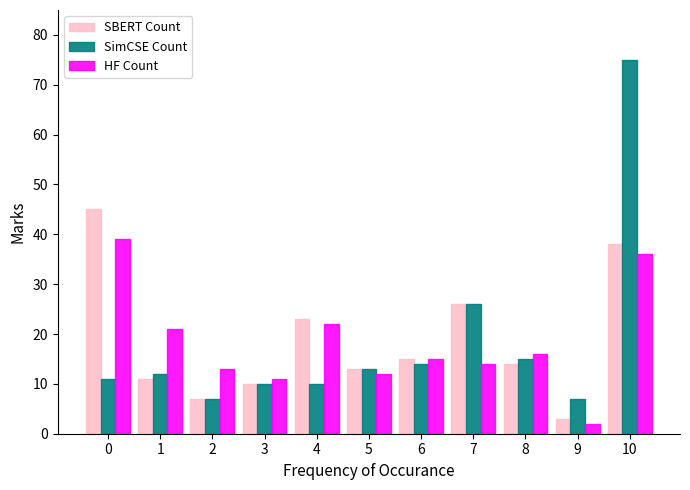

List the series in order of their peak value, lowest first.

HF Count, SBERT Count, SimCSE Count